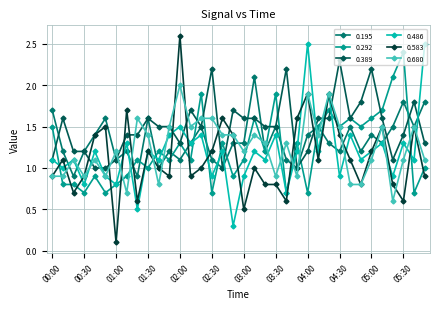

True or false: 0.680 and 0.292 intersect in this chart.

True